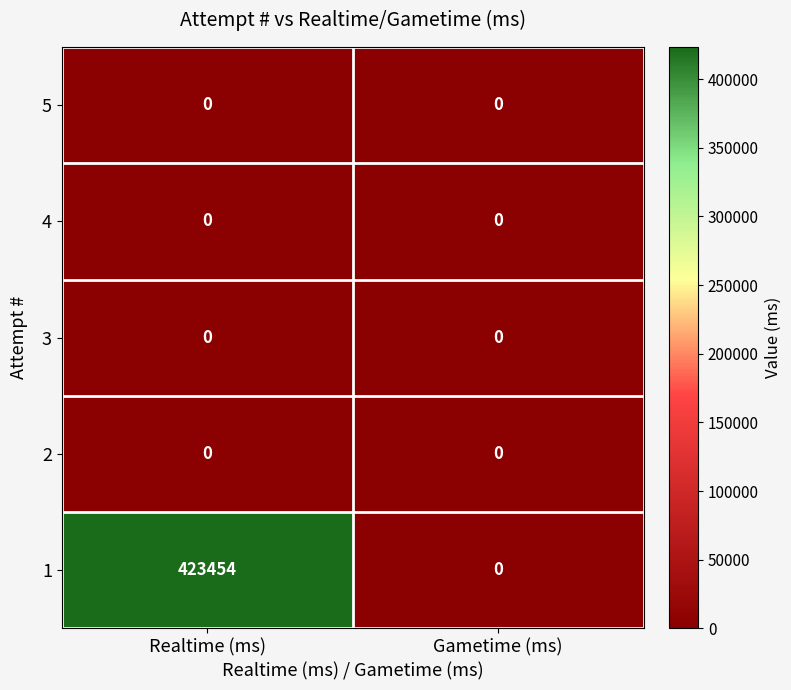

Which label corresponds to the largest value in the chart?

Realtime (ms)